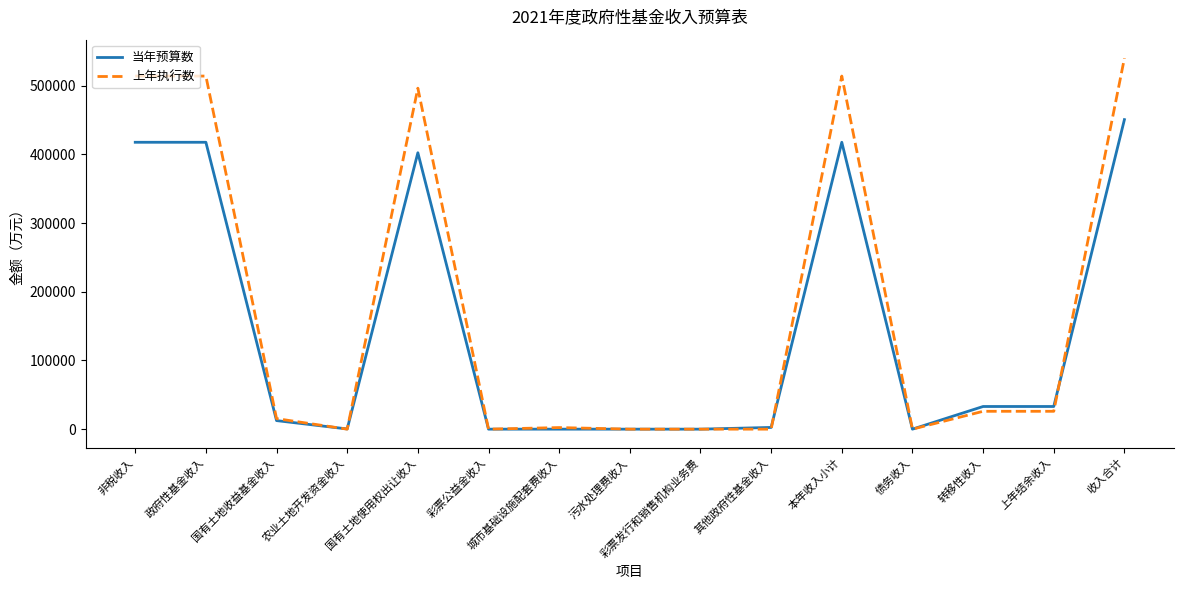

At which label is 当年预算数 closest to 225400?

国有土地使用权出让收入